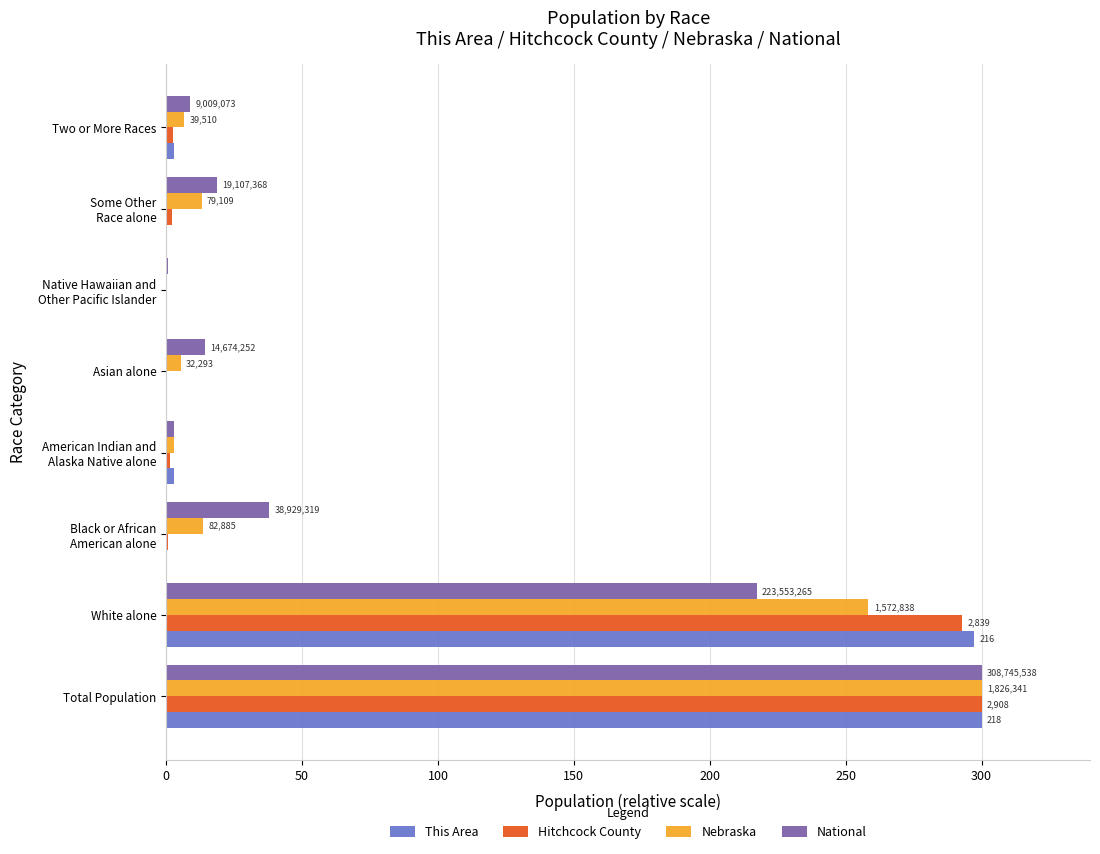

What are all the series names shown in the legend?

This Area, Hitchcock County, Nebraska, National